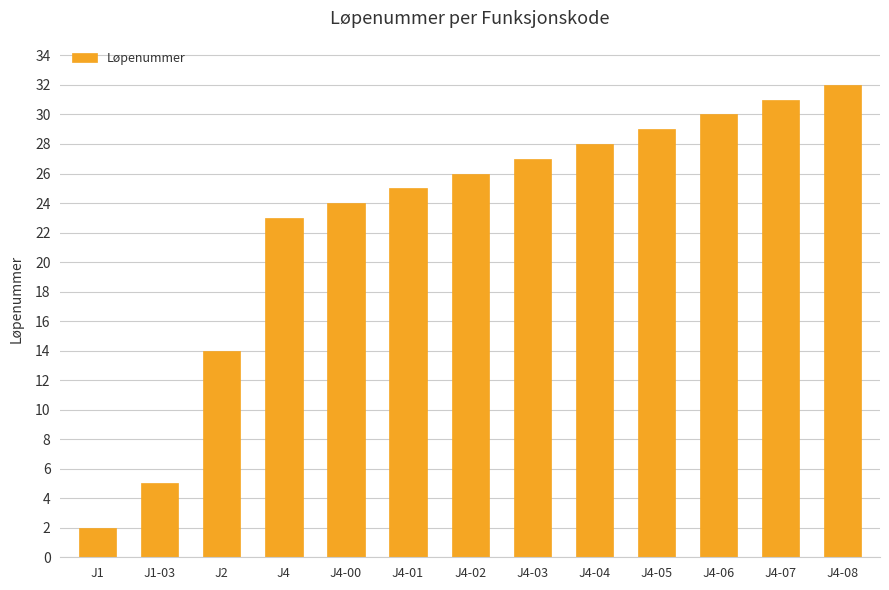

Which has a higher value, J4-08 or J1?

J4-08